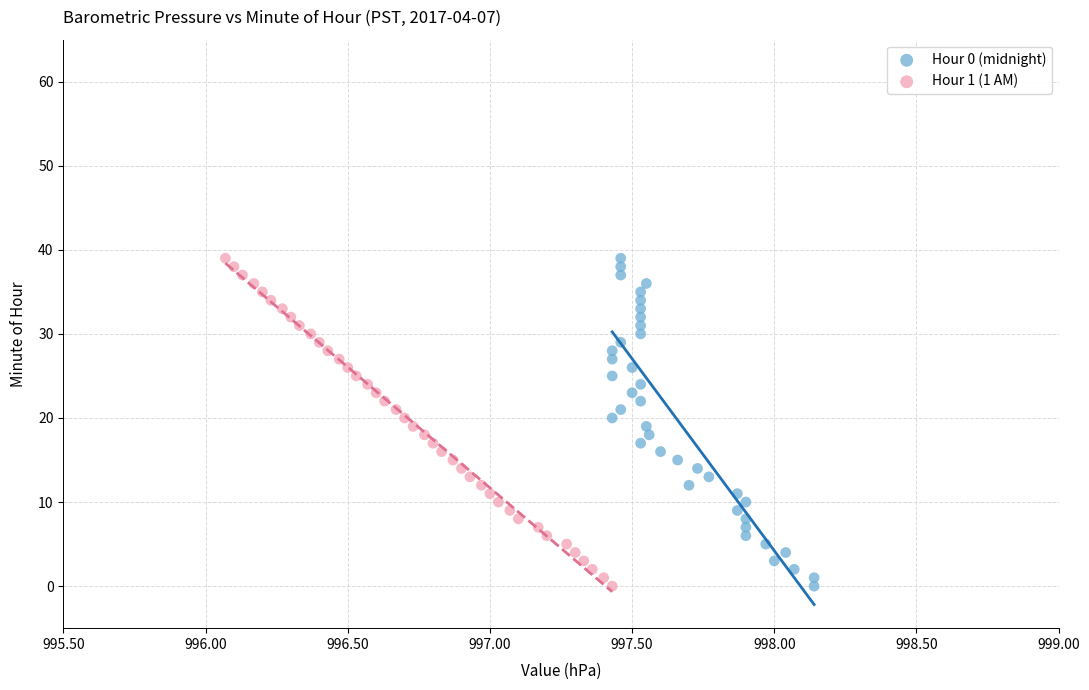

What are all the series names shown in the legend?

Hour 0 (midnight), Hour 1 (1 AM)